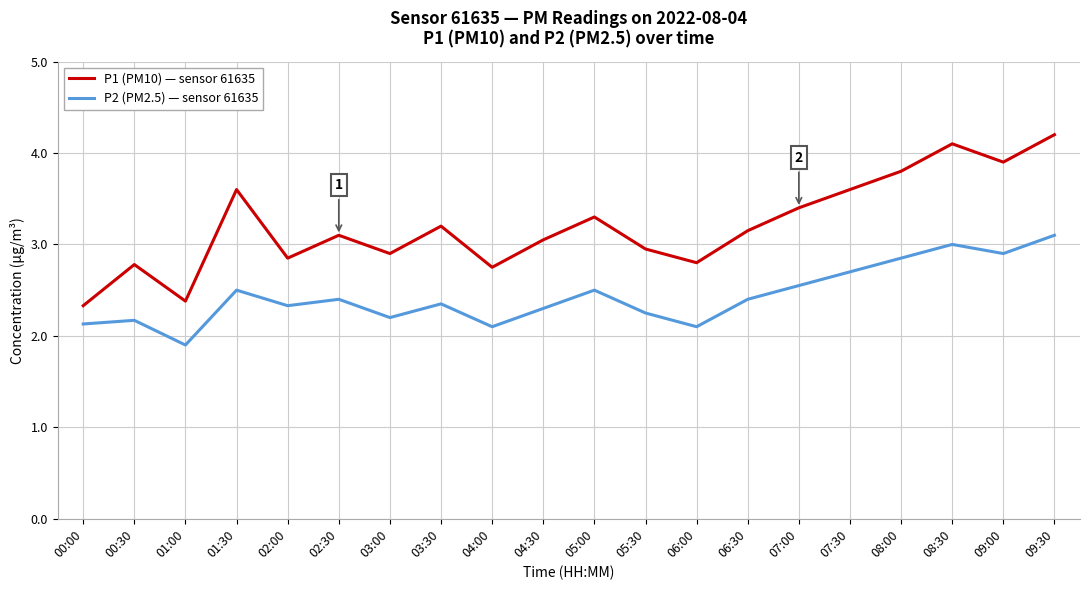

In P1 (PM10) — sensor 61635, how many points are lower than both neighbors (excluding endpoints)?

6